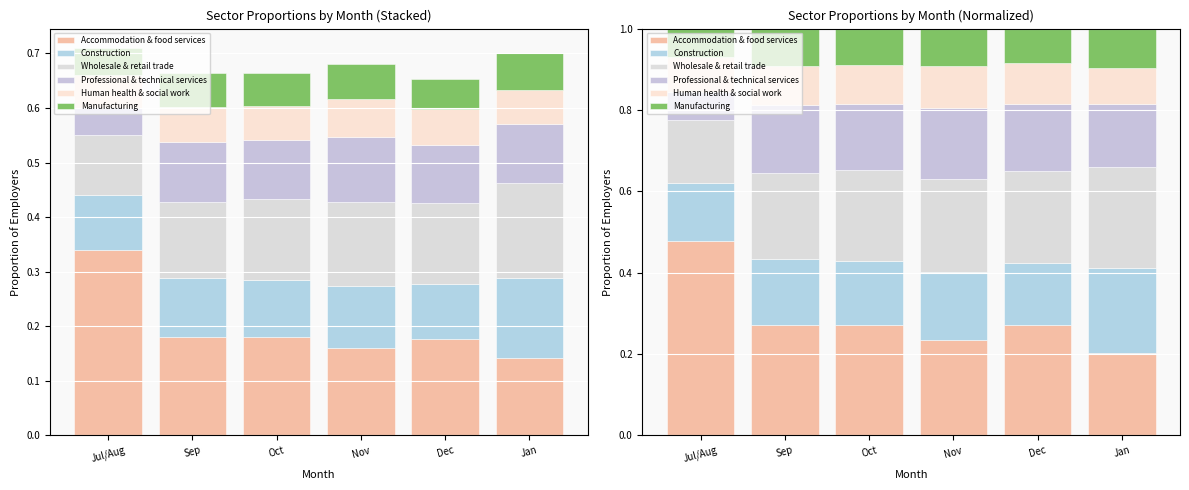

What are all the series names shown in the legend?

Accommodation & food services, Construction, Wholesale & retail trade, Professional & technical services, Human health & social work, Manufacturing